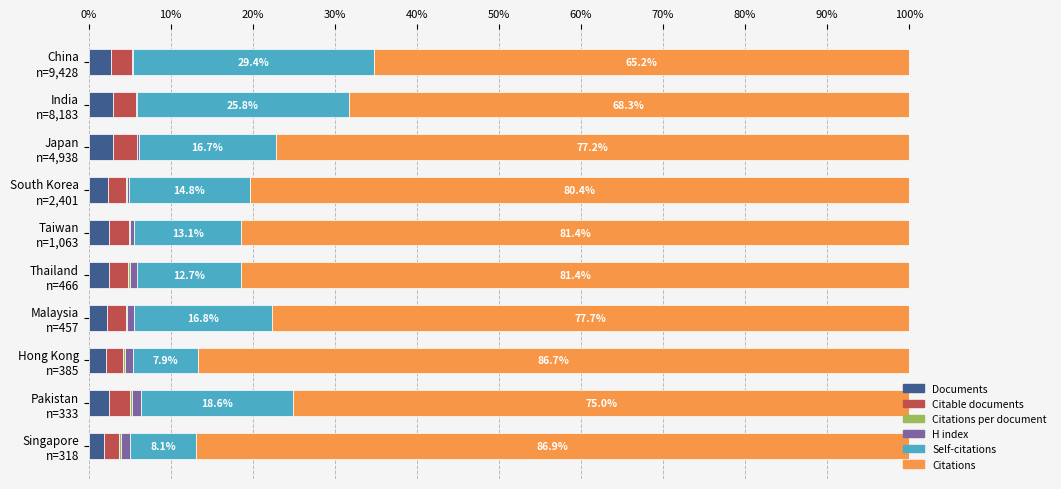

What is the sum of all Documents values?

24.6